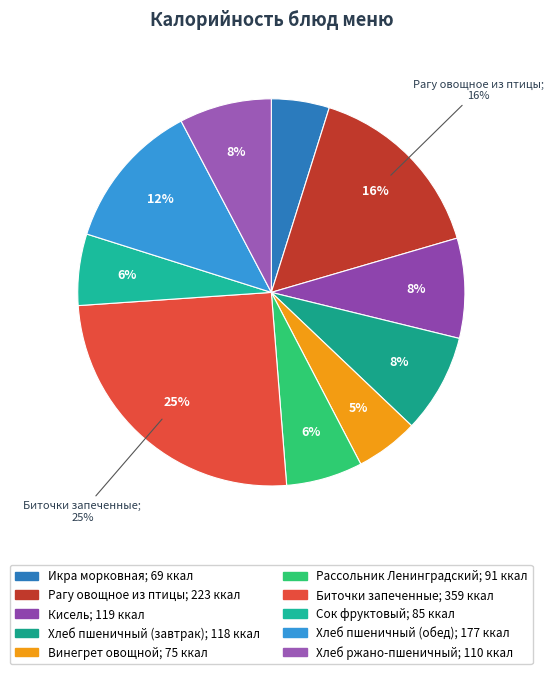

How many segments does this pie chart have?

10